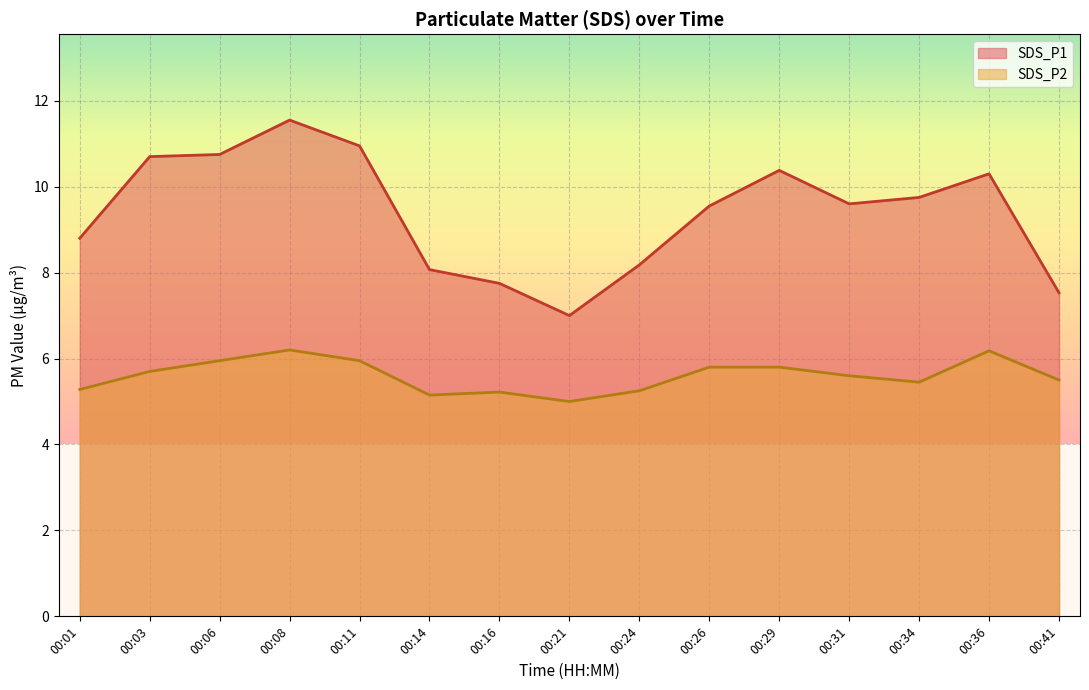

True or false: SDS_P2 and SDS_P1 intersect in this chart.

False